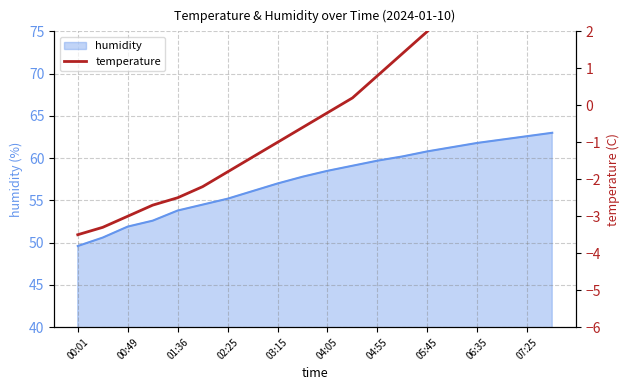

Which category has the lowest value in the humidity series?

00:01